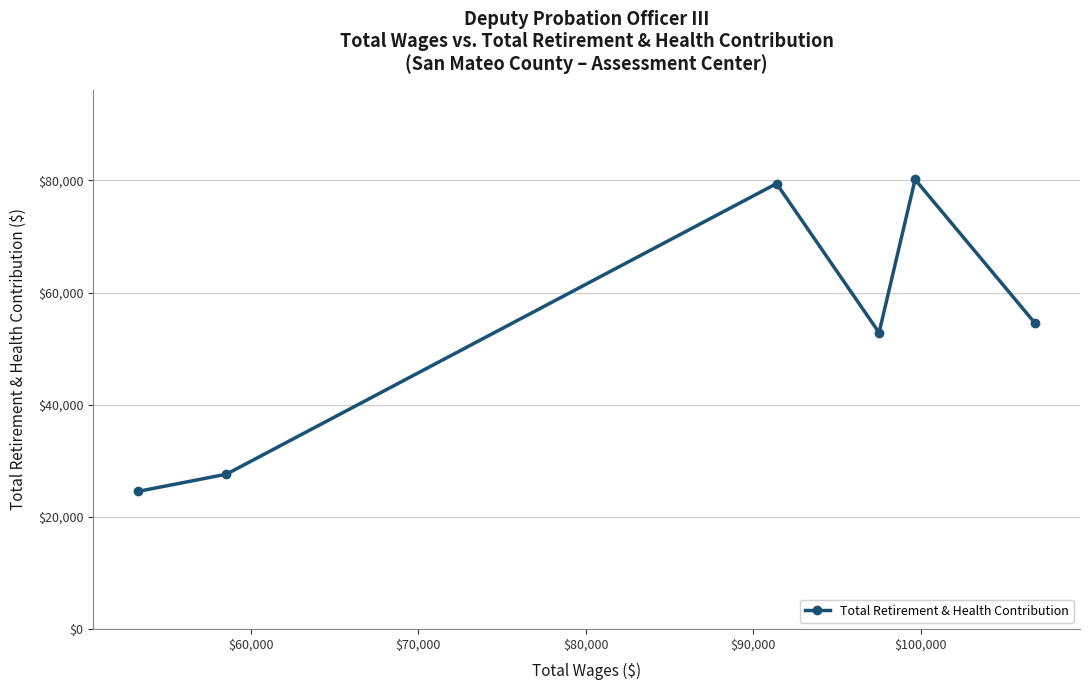

Reading left to right, list all the values displayed in this chart.

24536	27594	79425	52840	80157	54503